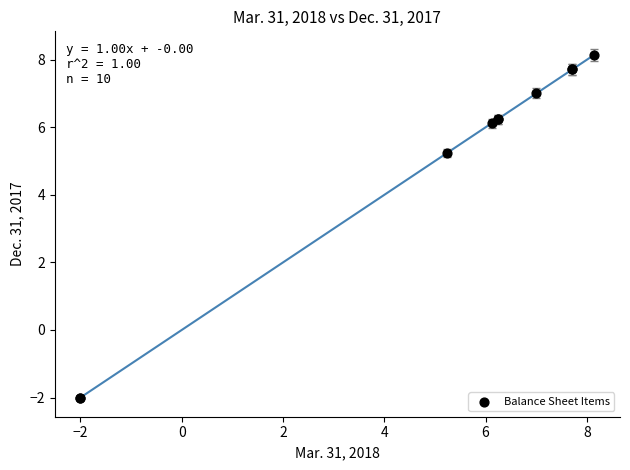

What Y value in the scatter plot is closest to 3?

5.2